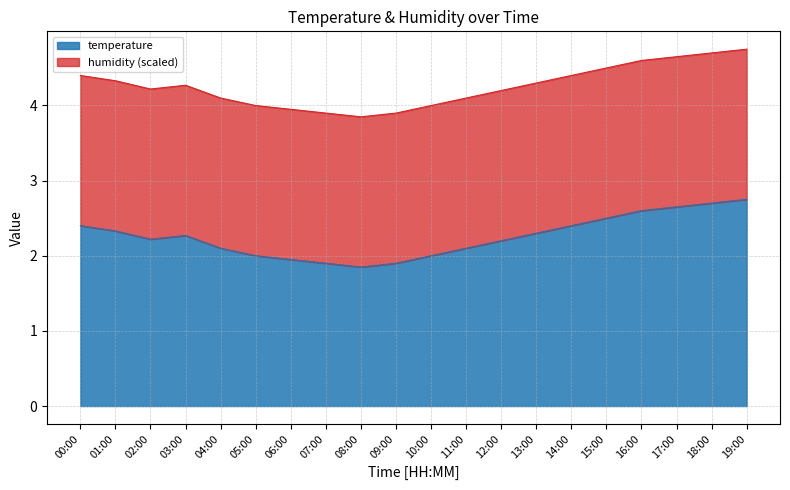

What is the difference between the maximum and minimum values?

0.9